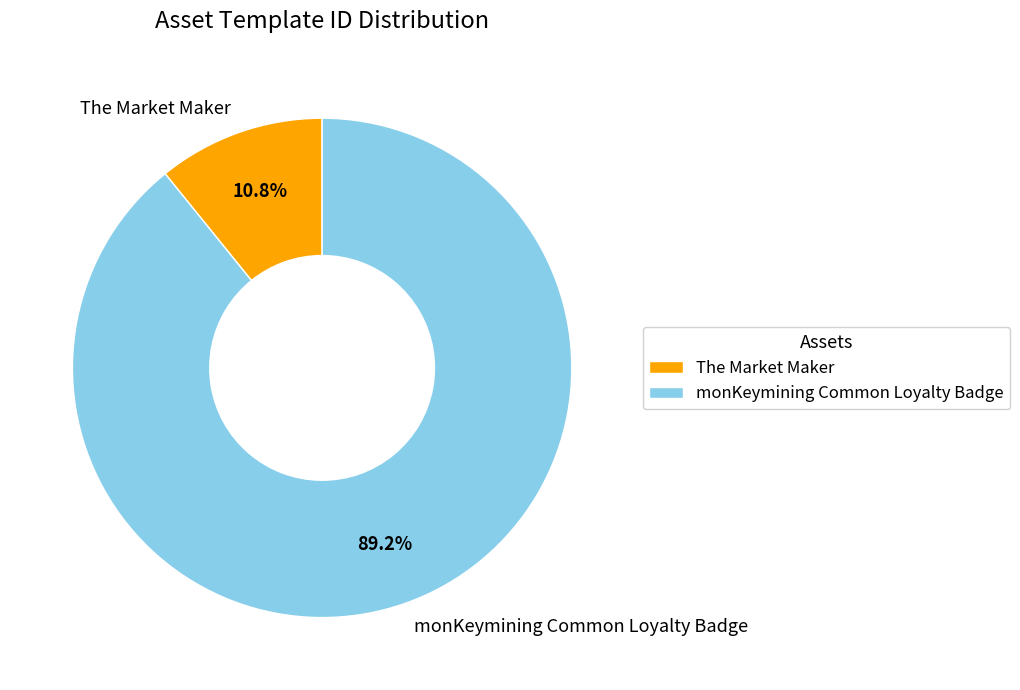

Which has a higher value, The Market Maker or monKeymining Common Loyalty Badge?

monKeymining Common Loyalty Badge